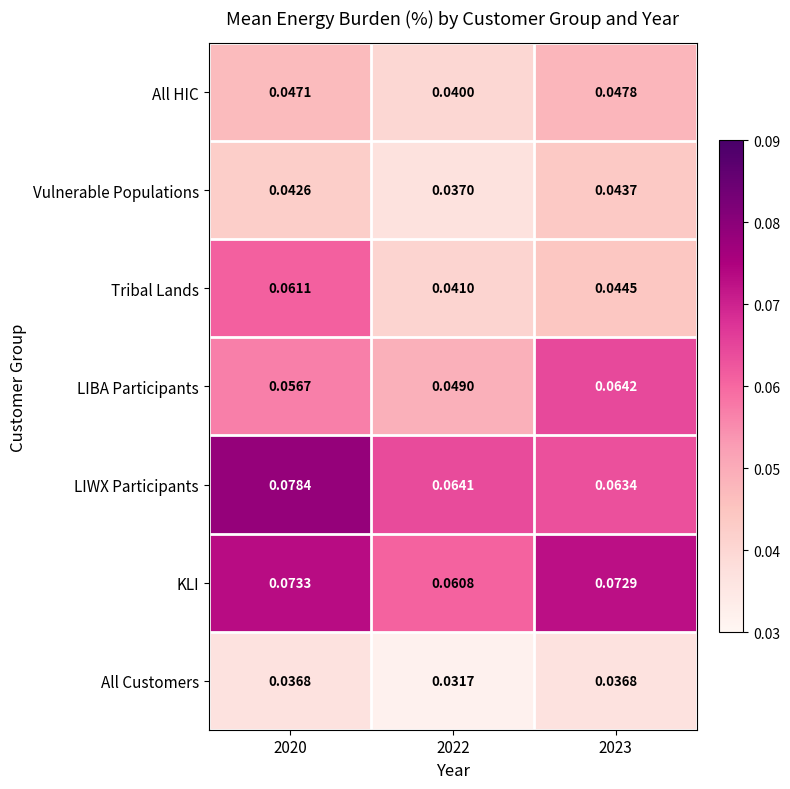

At how many categories does at least one series exceed 0?

3